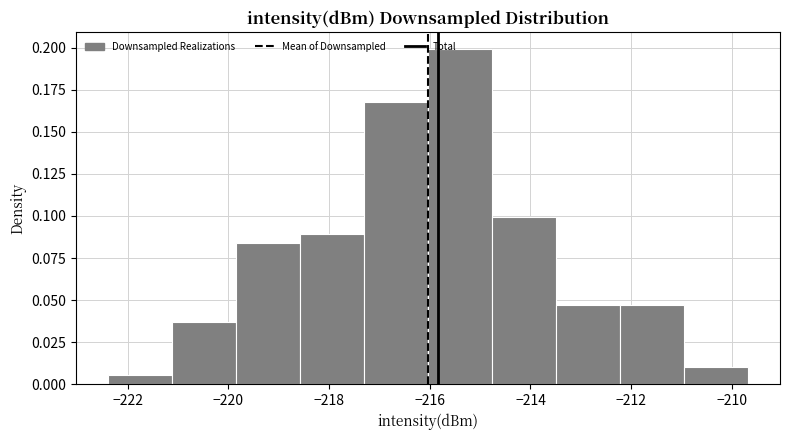

How tall is the bar that spans -212.2 to -211.0 on the x-axis? Neither the bar edges nor the heights are printed on the chart, so give them approximately, as read against the axes.

0.045